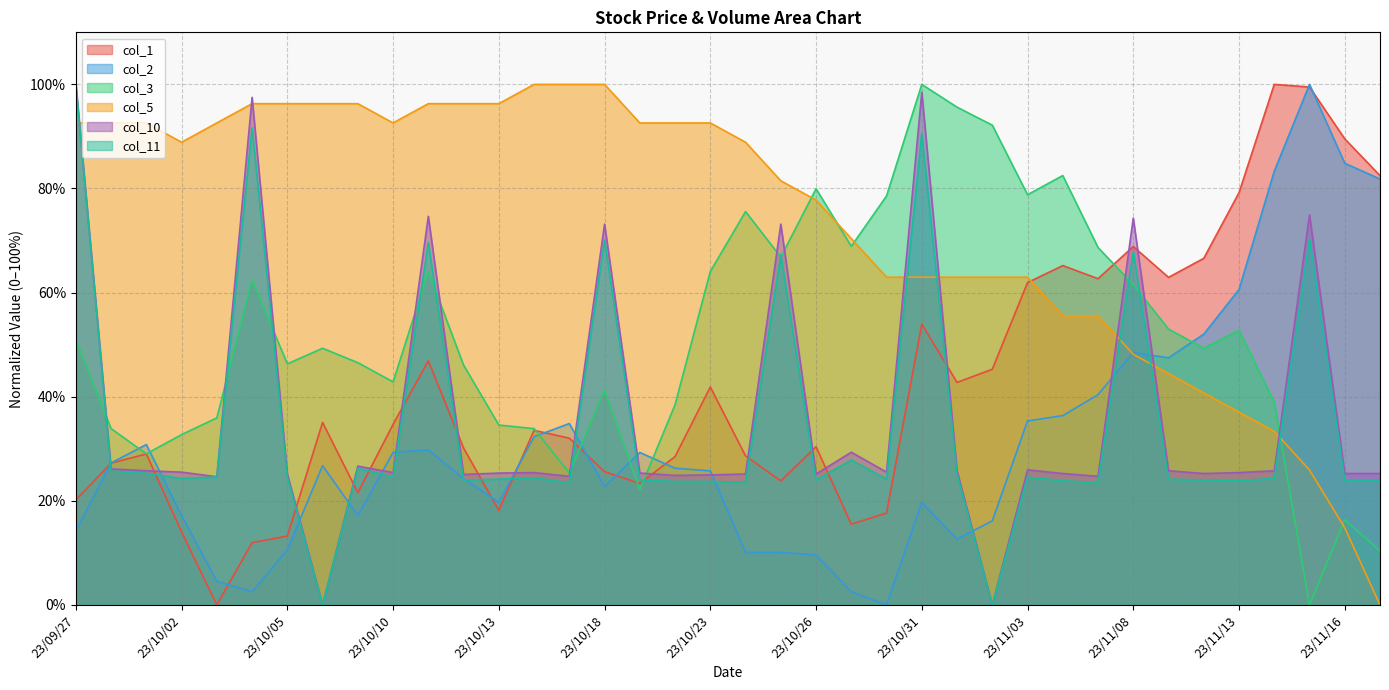

What is the total value across all series at 23/10/09?

234.5